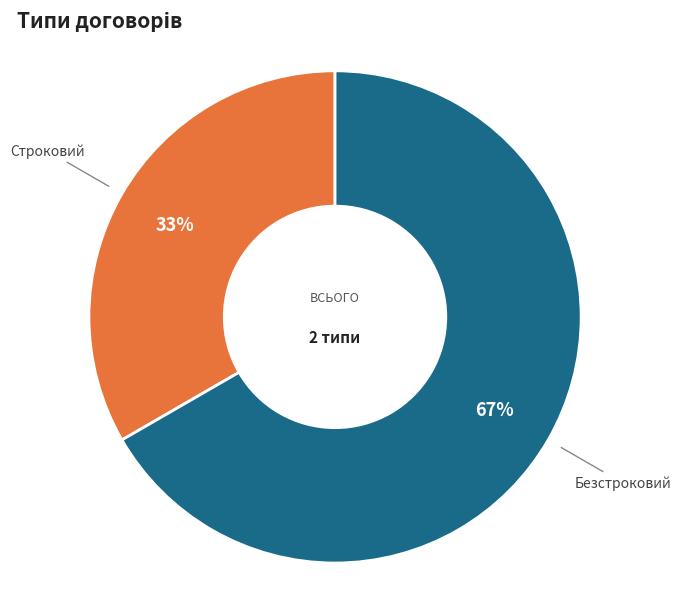

The Безстроковий slice represents 81% of the pie. True or false?

False